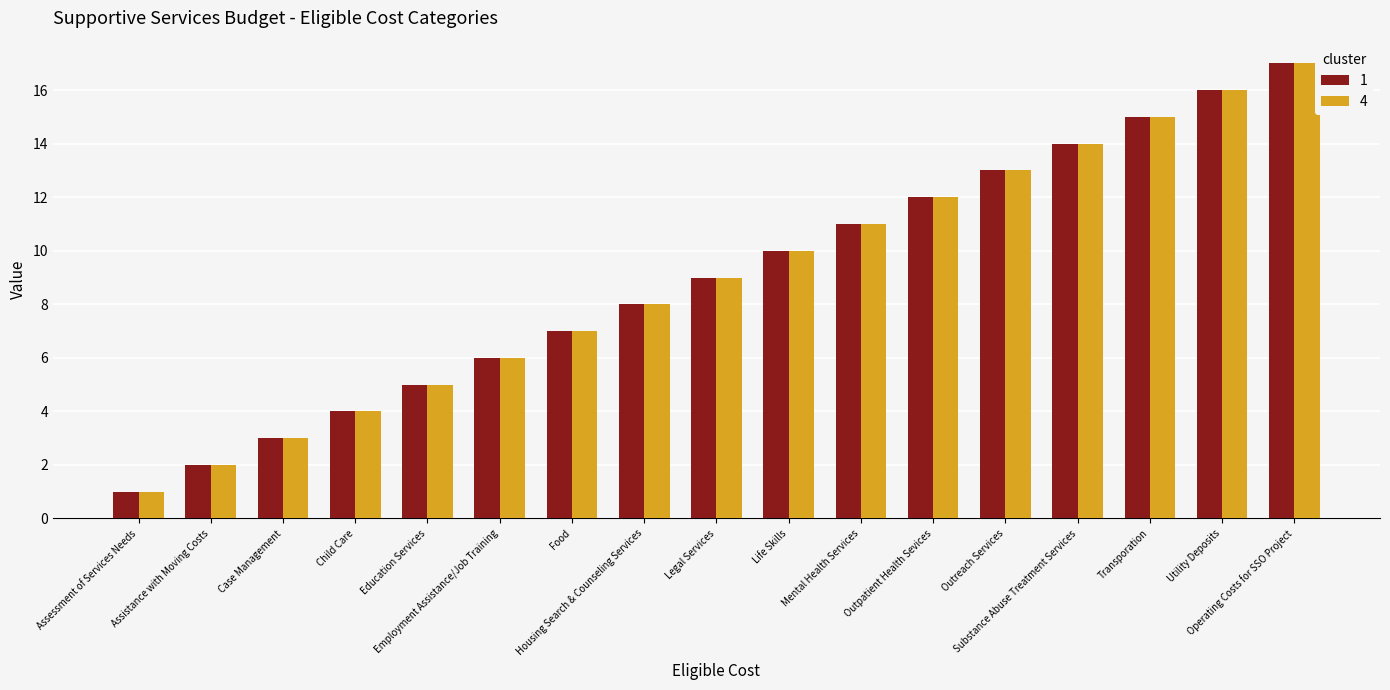

What is the value of the 4 bar at the 14th from the left?

14